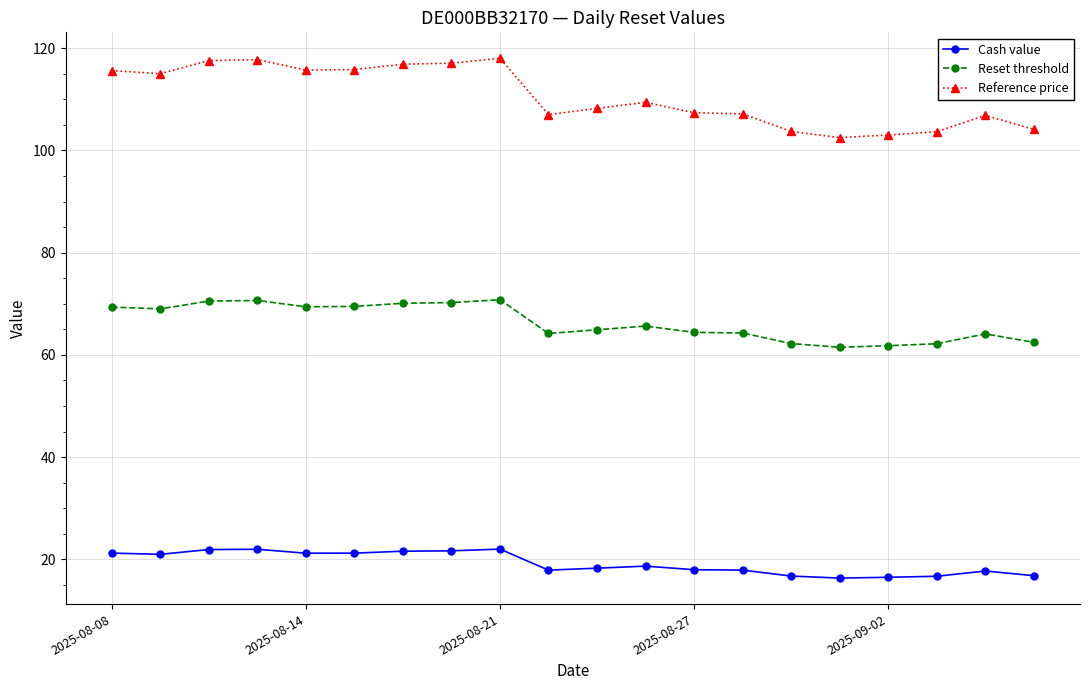

Which series has the largest range (max minus min)?

Reference price